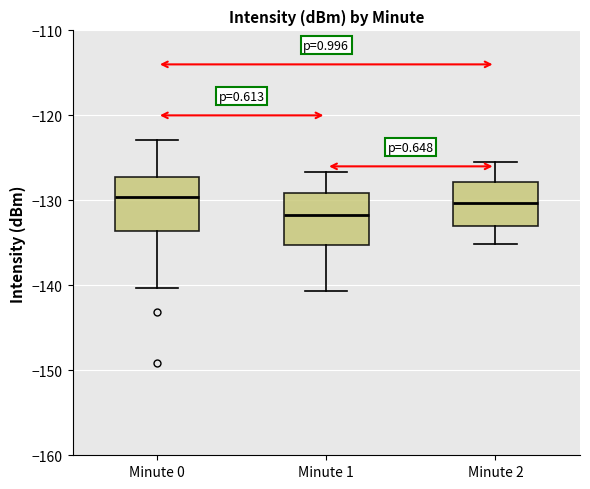

Reading left to right, transcribe this box plot: for each box, give where its median line is, the range the box spans, and where its two whiskers end, as read against the y-axis. The values are not printed on the chart, so give them approximately, as read against the axis.

Minute 0: median -130, box -134 to -127, whiskers -140 to -123
Minute 1: median -132, box -135 to -129, whiskers -141 to -127
Minute 2: median -130, box -133 to -128, whiskers -135 to -125